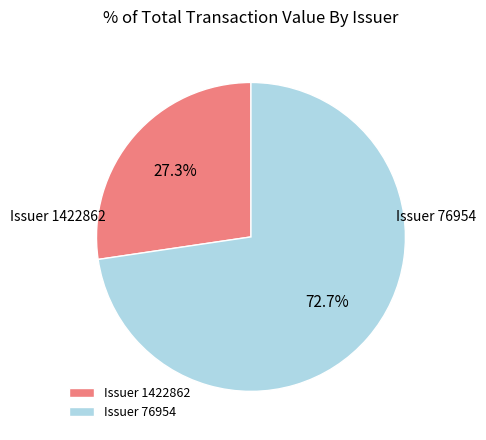

Rank the categories by value from highest to lowest.

Issuer 76954, Issuer 1422862